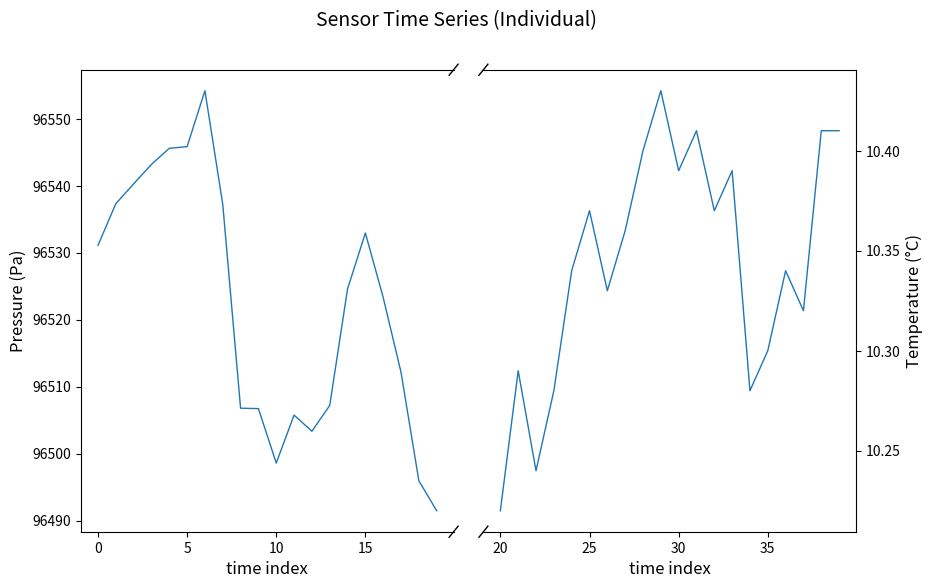

Is the value of temperature at 18 greater than the value of pressure at 15?

No